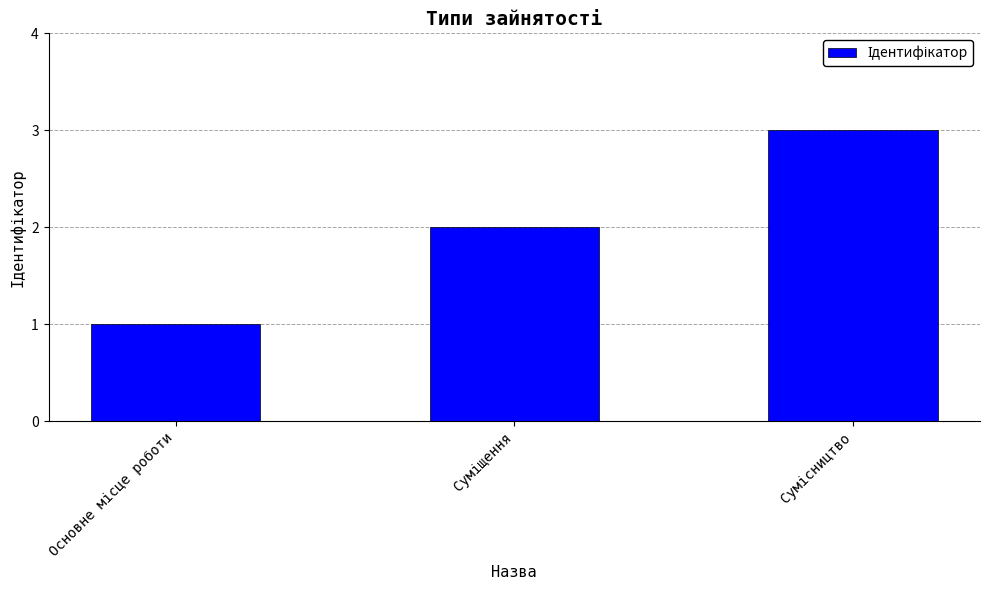

What is the maximum value shown in the chart?

3